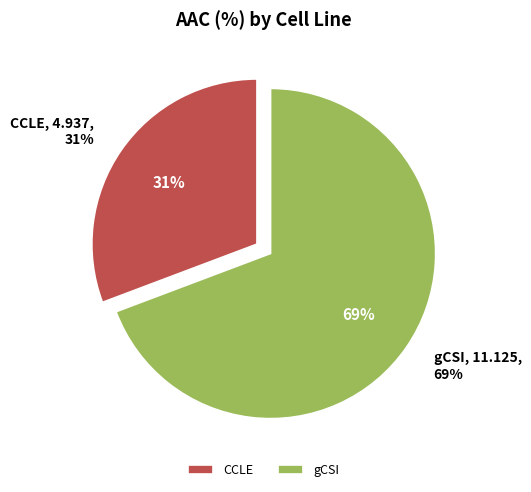

Which slice is the largest?

gCSI